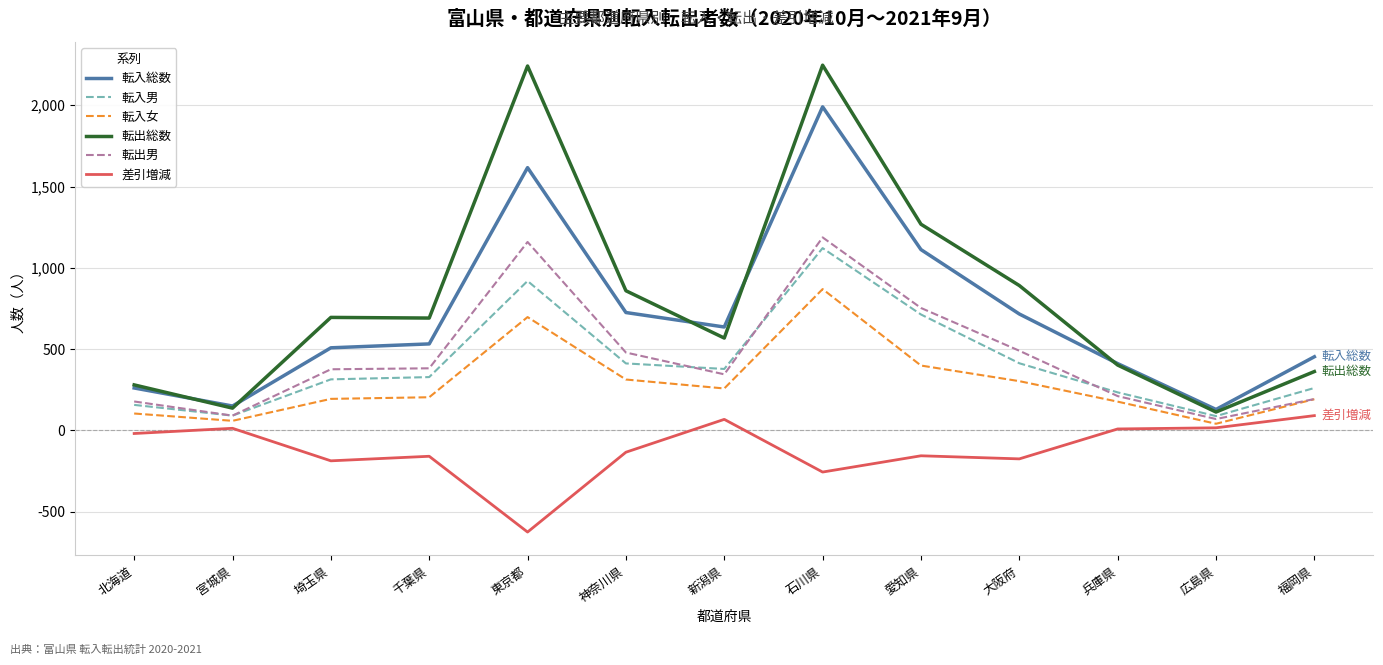

At which category is the sum across all series the highest?

石川県